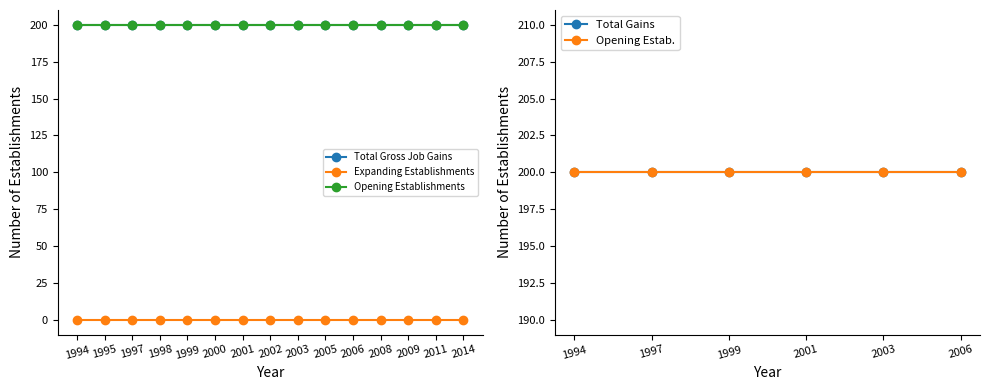

At which category is the sum across all series the highest?

1994